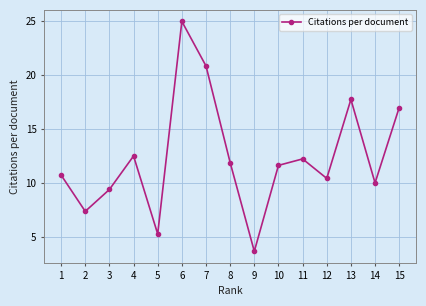

Rank the categories by value from lowest to highest.

9, 5, 2, 3, 14, 12, 1, 10, 8, 11, 4, 15, 13, 7, 6